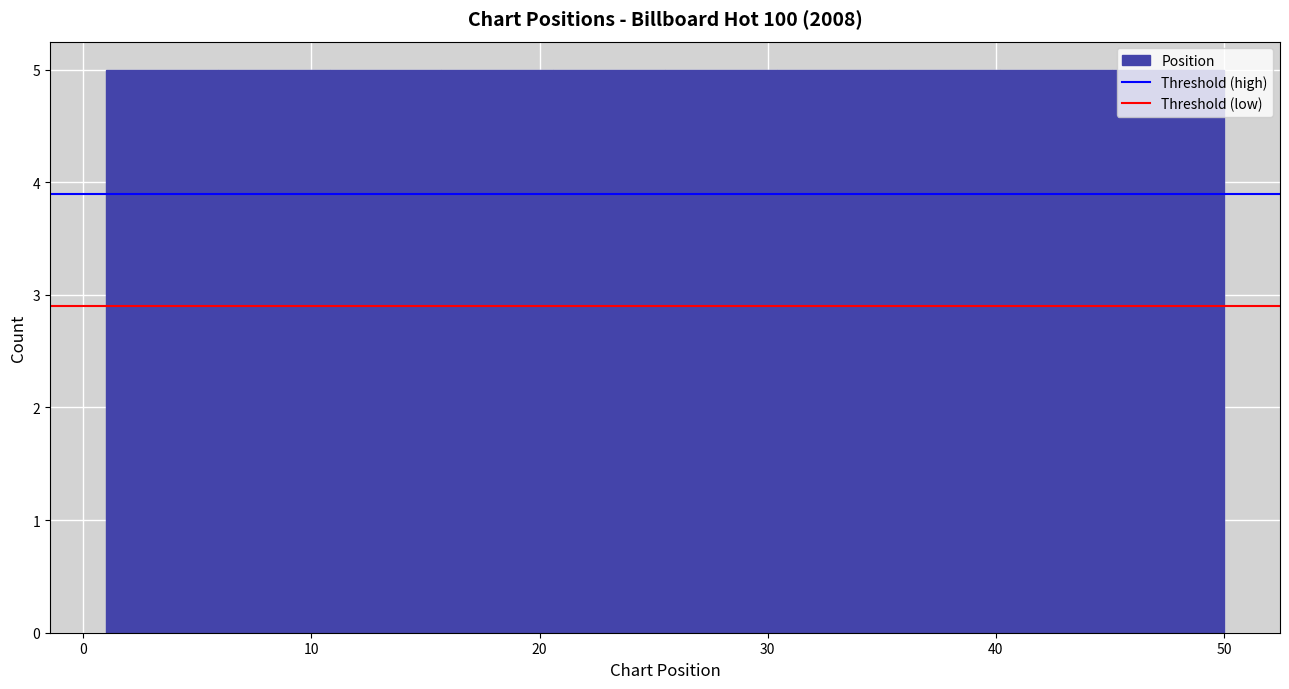

What is the height of the bar covering 25.5 to 30.4 on the x-axis? Neither the bar edges nor the heights are printed on the chart, so give them approximately, as read against the axes.

5